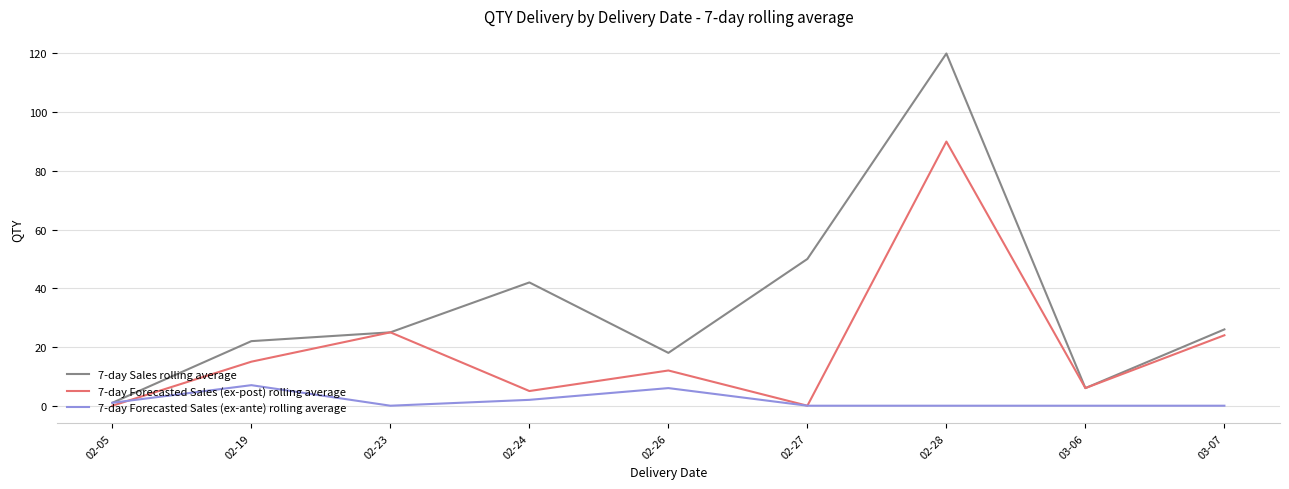

Which series changed the most between 02-26 and 03-07?

7-day Forecasted Sales (ex-post) rolling average